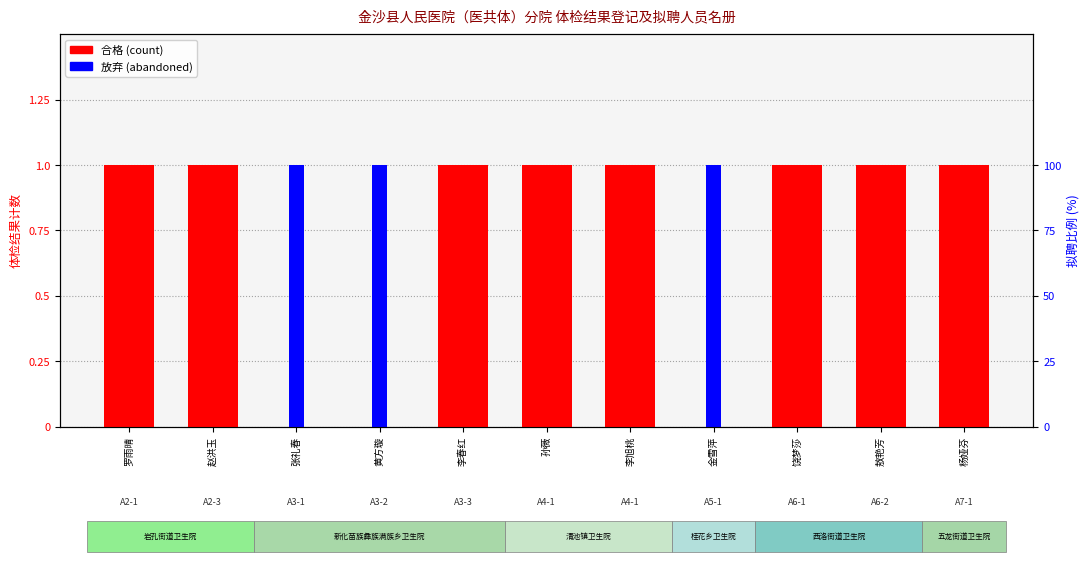

Reading left to right, what are all the values shown in this chart?

1	1	0	0	1	1	1	0	1	1	1